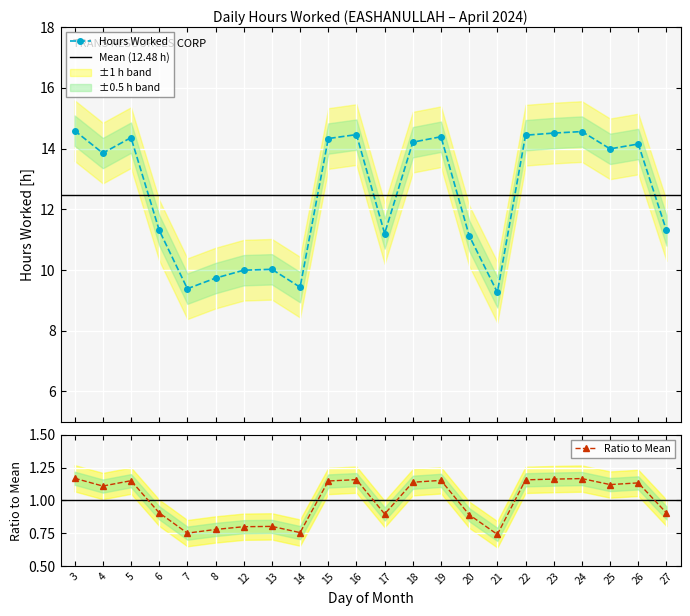

Rank the categories by value from highest to lowest.

3, 24, 23, 16, 22, 19, 5, 15, 18, 26, 25, 4, 6, 27, 17, 20, 13, 12, 8, 14, 7, 21